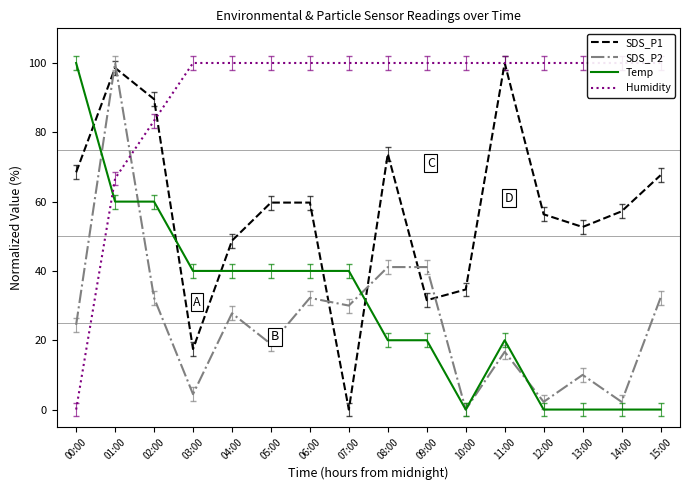

Where is SDS_P2 nearest to the value 50?

08:00